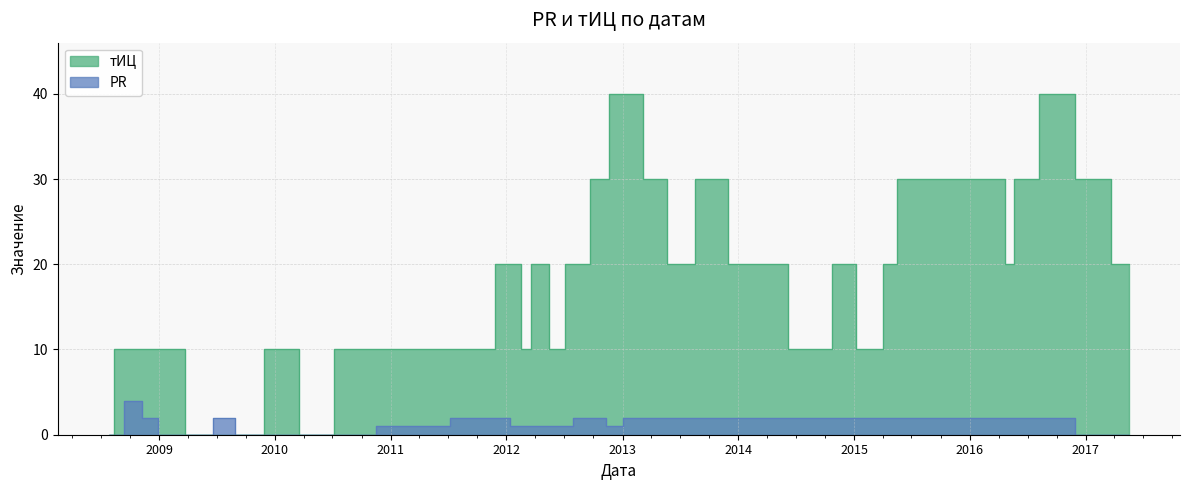

What is the average value of the PR series?

1